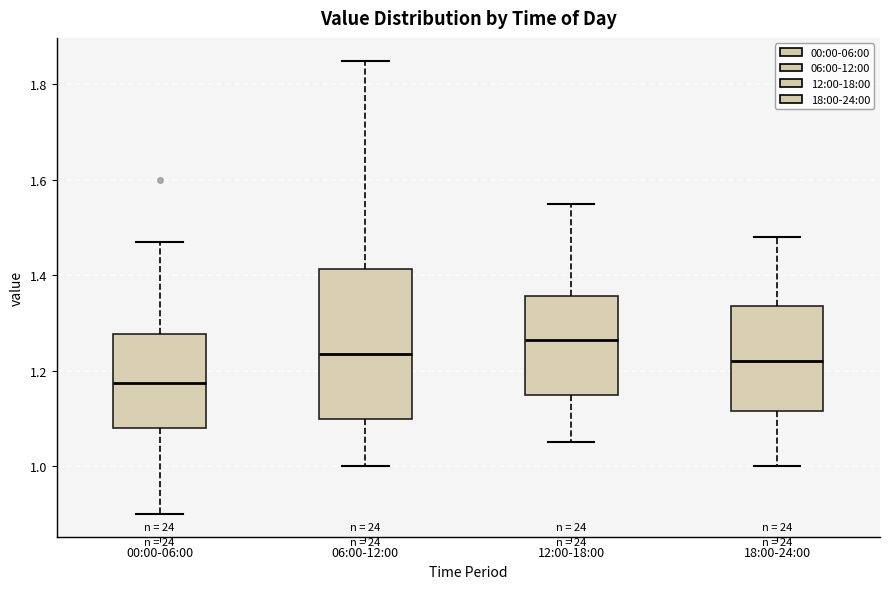

Which box has the lowest median line?

00:00-06:00